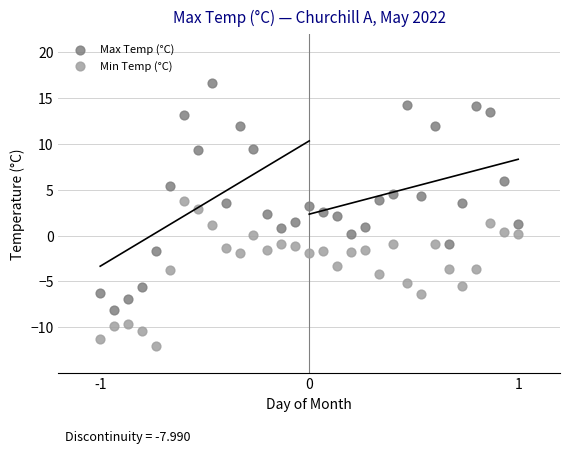

Across all data points, what is the range of Y values (max minus min)?

28.7